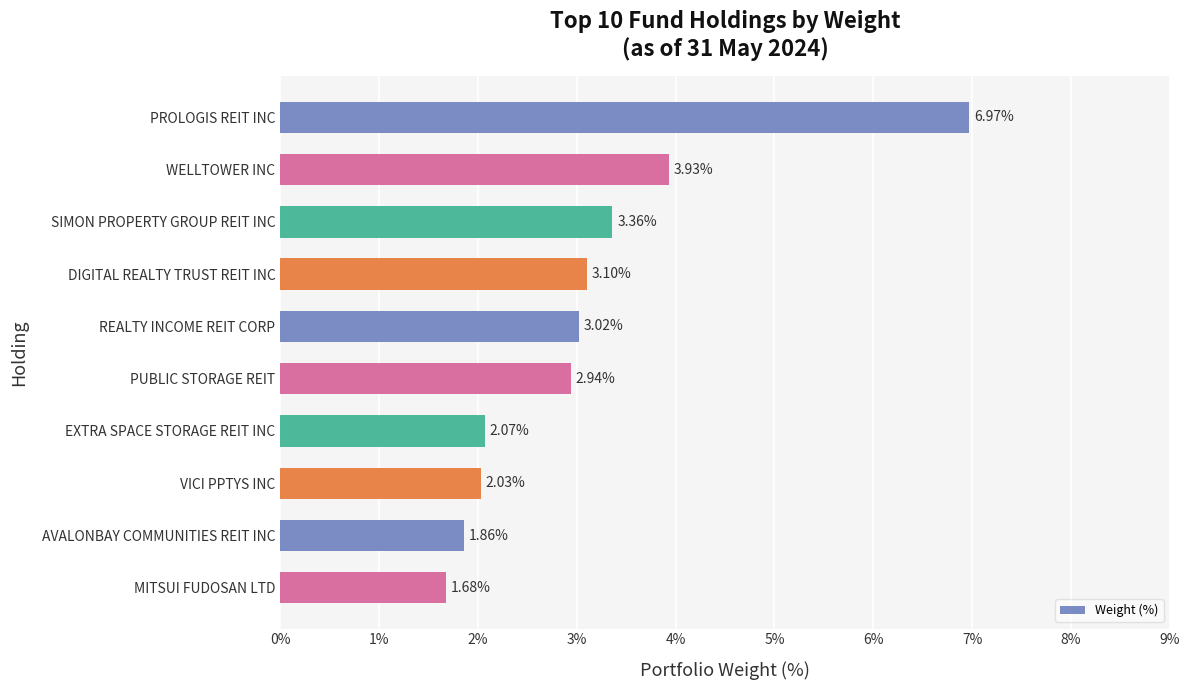

What is the difference between the values at VICI PPTYS INC and REALTY INCOME REIT CORP?

1.0